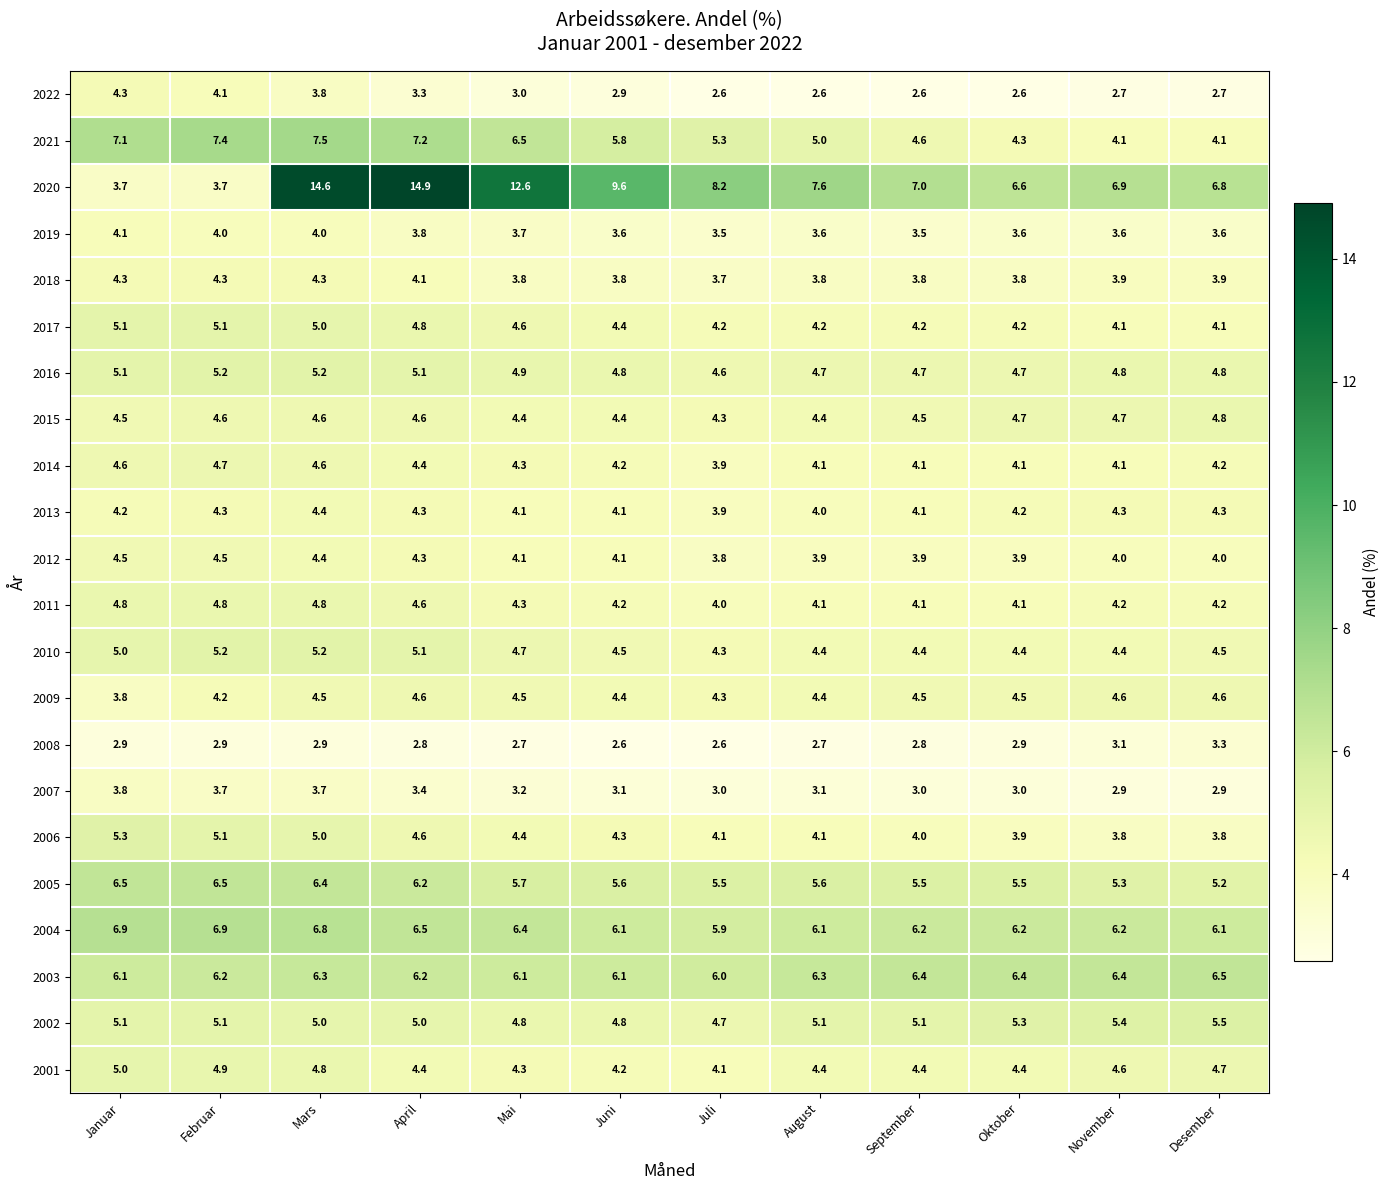

The value of 2001 at Oktober is 4.4. True or false?

True